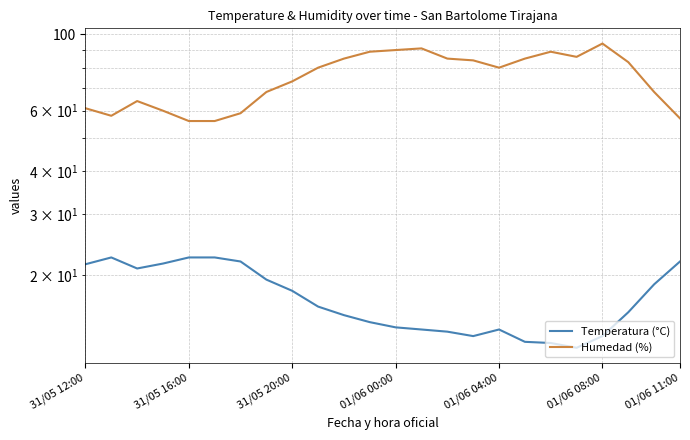

What is the difference between the highest and lowest values at 01/06 08:00?

80.7